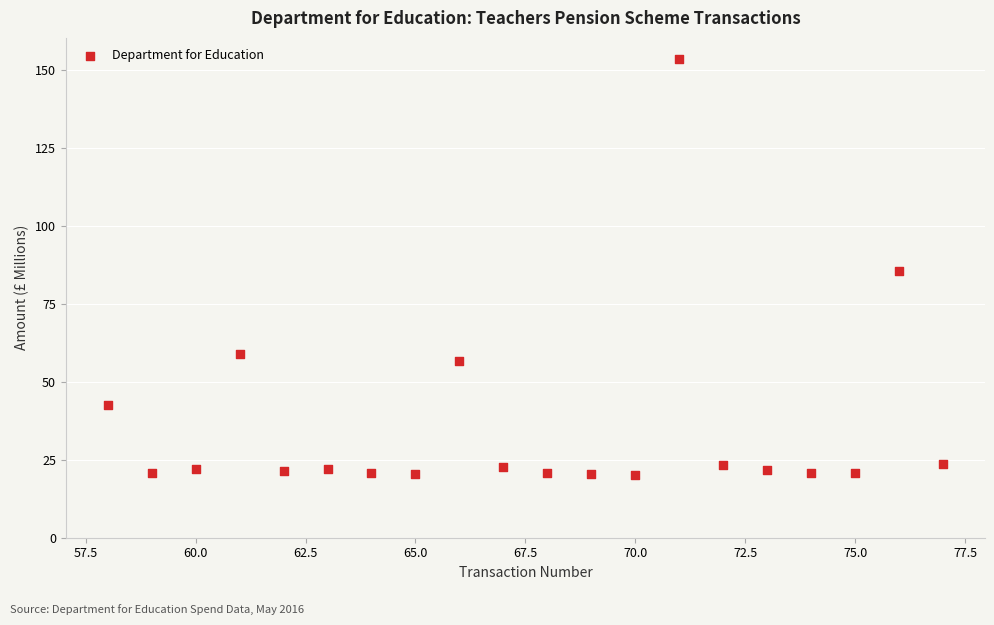

What is the range of X values (max minus min)?

19.0